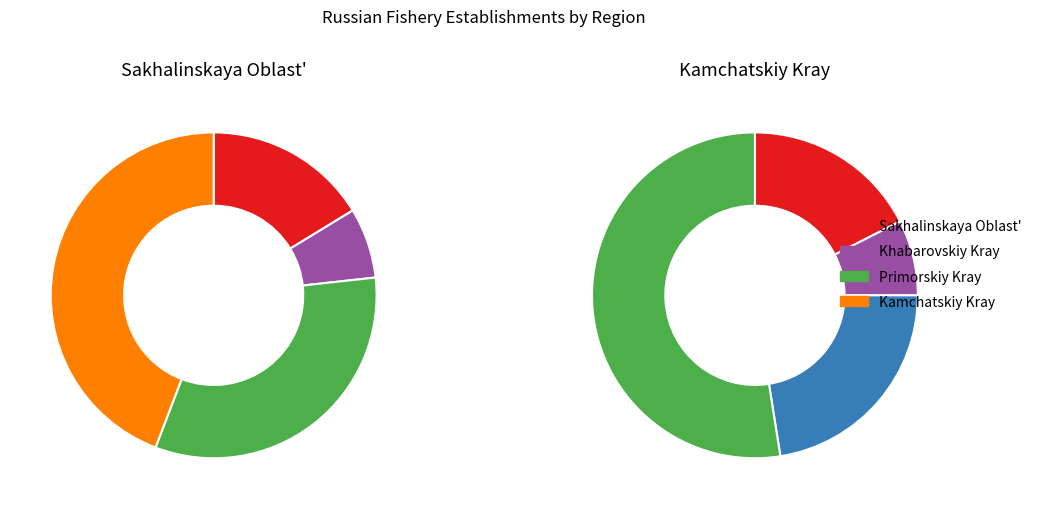

Which has a higher value, Khabarovskiy Kray or Primorskiy Kray?

Primorskiy Kray